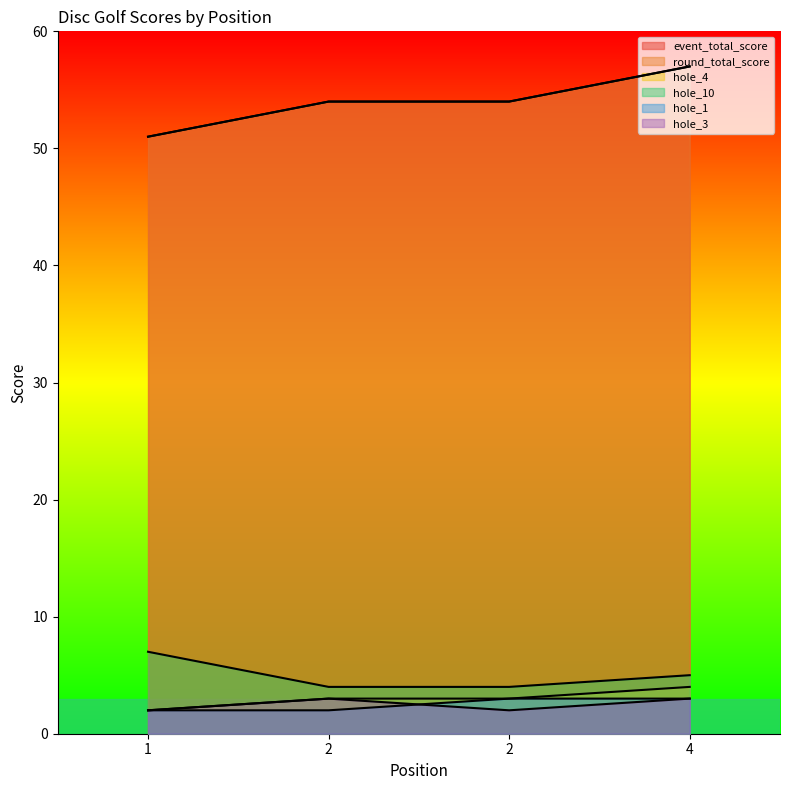

Count the hole_3 values in the range 2 to 3.

4